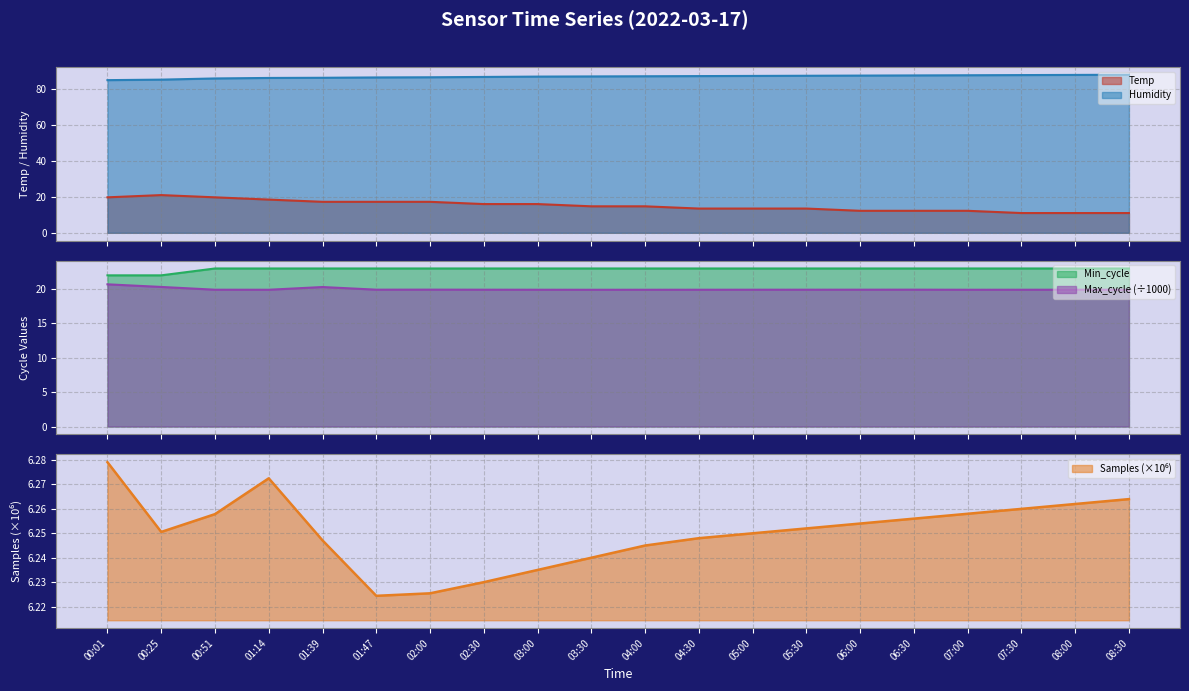

Which category has the lowest value in the Min_cycle series?

00:01